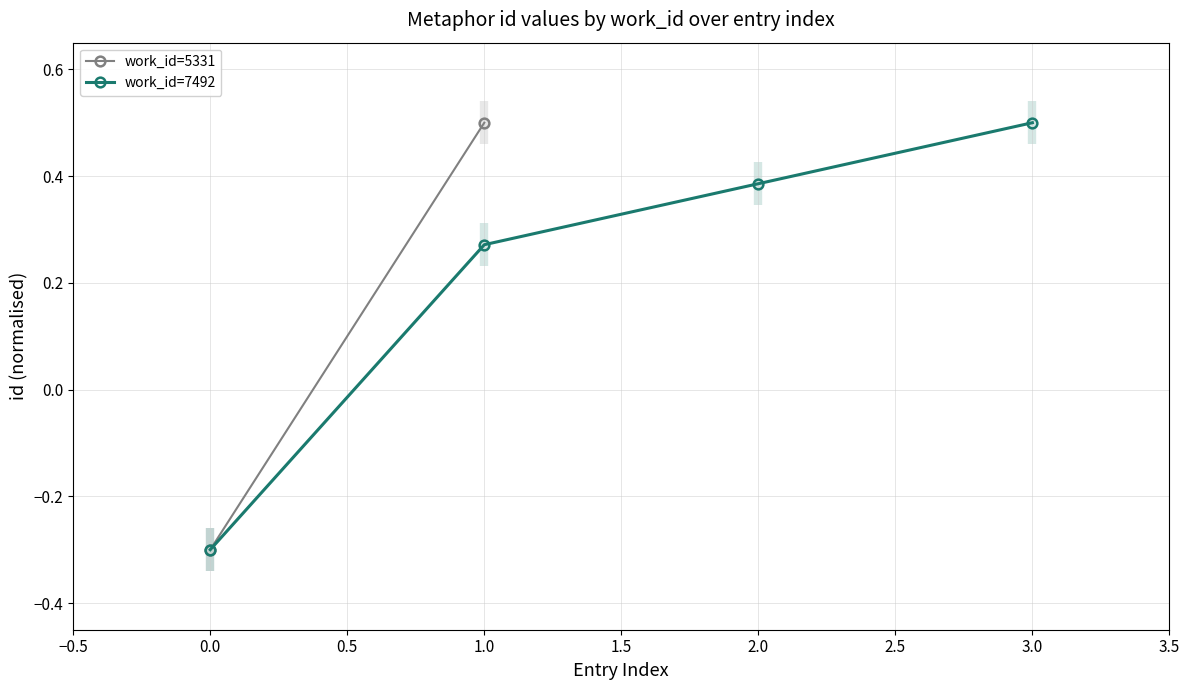

How many data points are above 0?

3